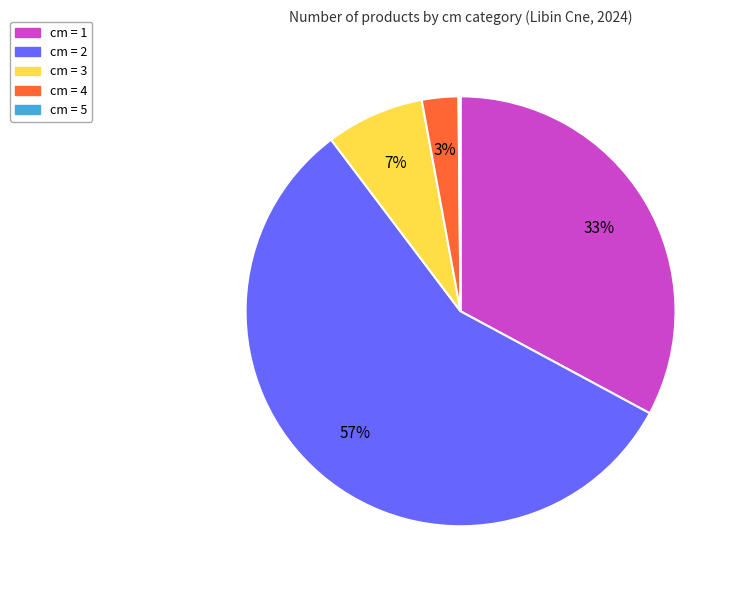

Is there a majority slice in this chart?

Yes